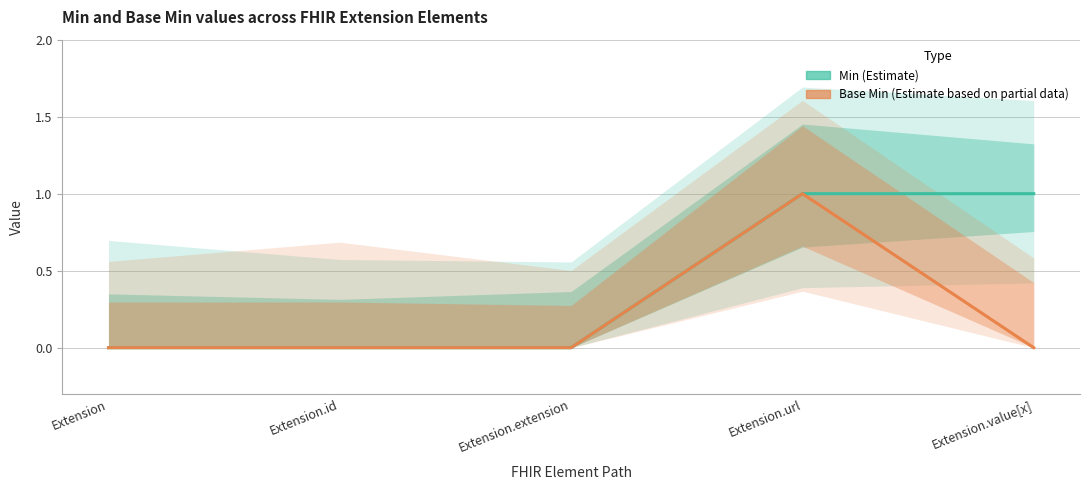

Which series has the largest total across all categories?

Min